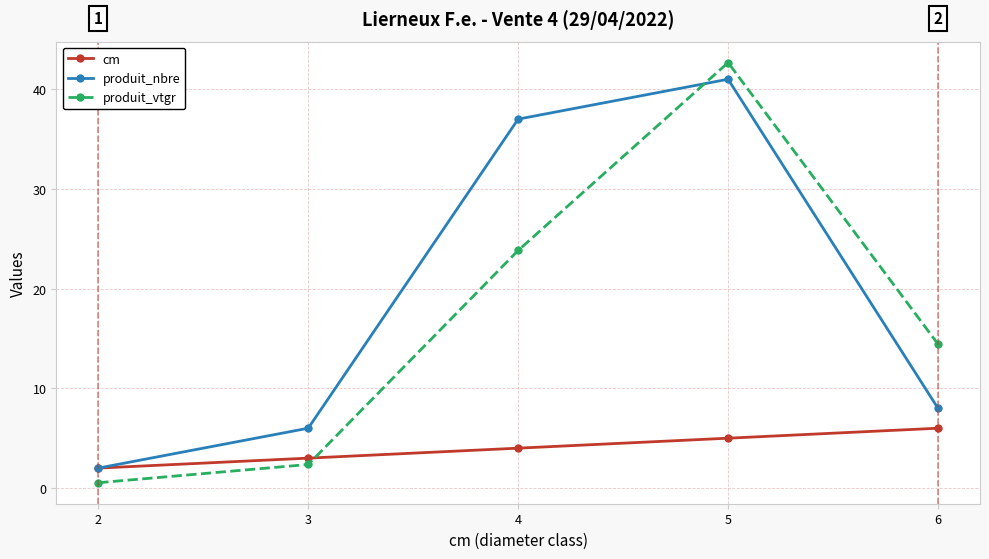

What is the highest value of the produit_vtgr series?

42.7